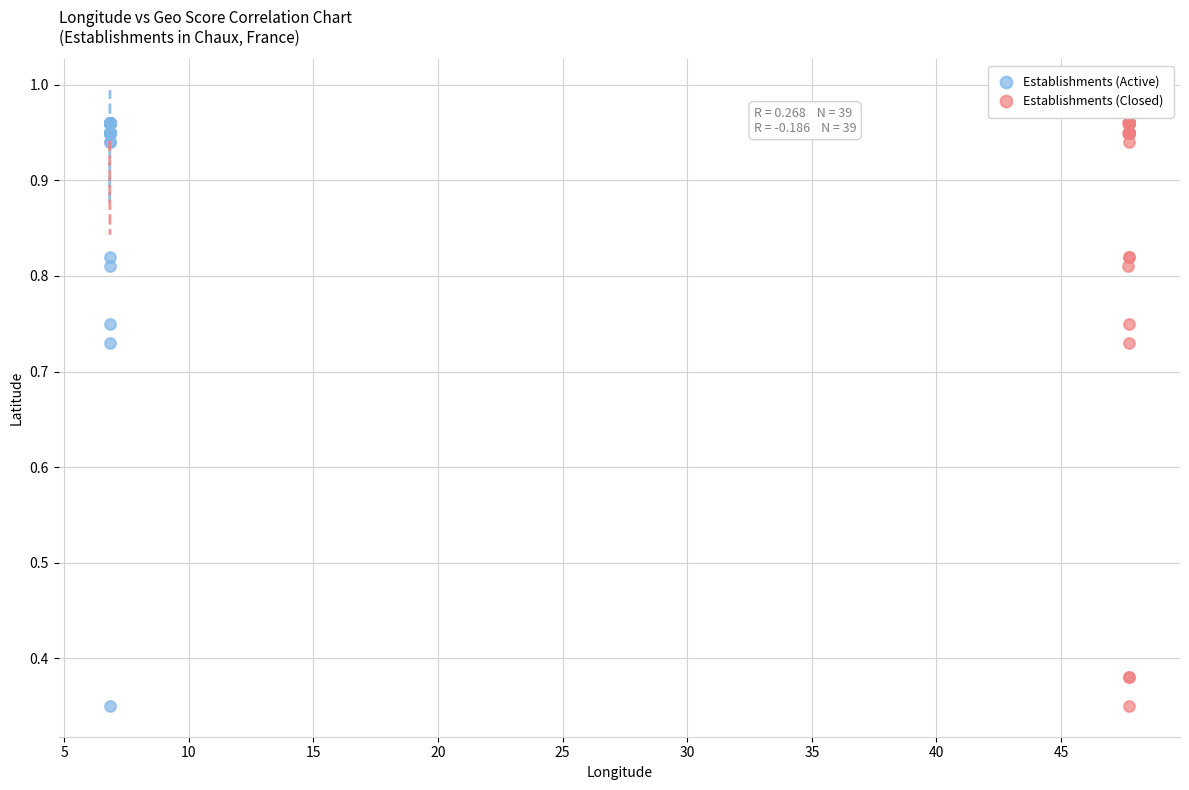

What are all the series names shown in the legend?

Establishments (Active), Establishments (Closed)